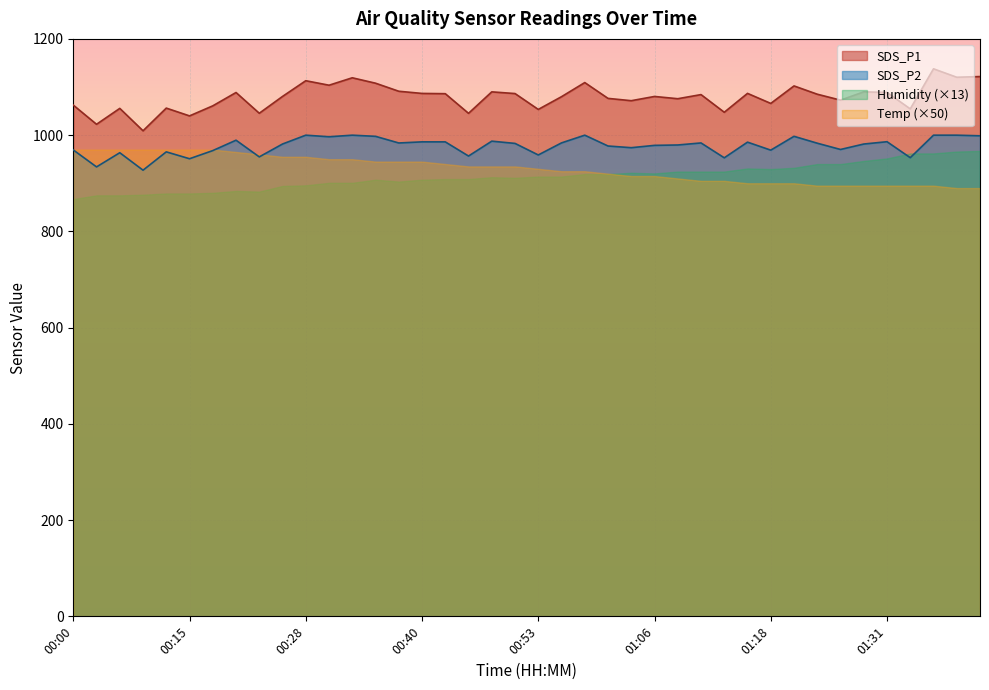

True or false: SDS_P2 and SDS_P1 intersect in this chart.

False